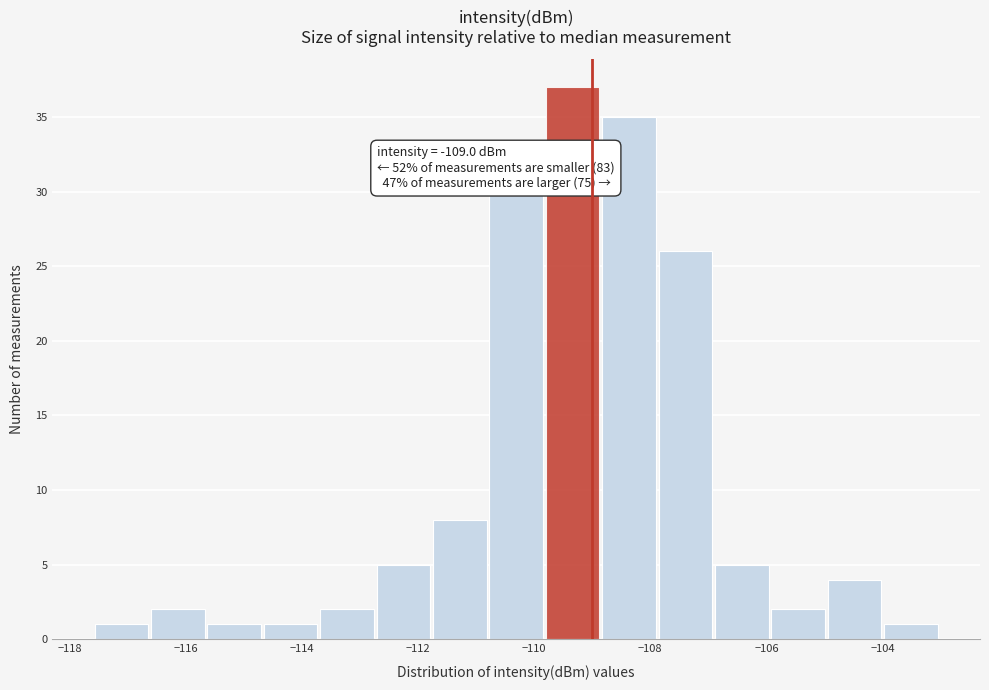

Which range on the x-axis has the tallest bar?

-109.8 to -108.8